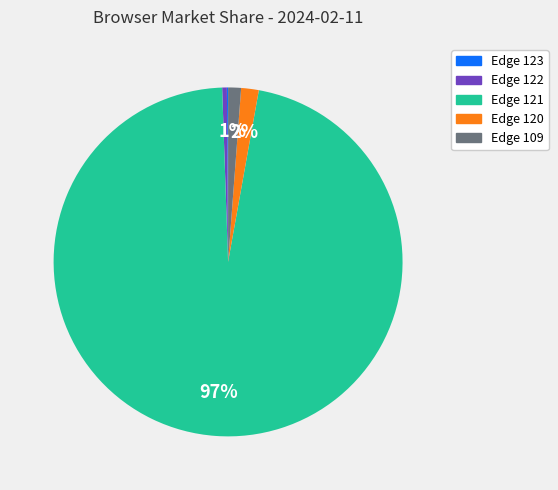

Is there any slice that represents more than half of the pie?

Yes